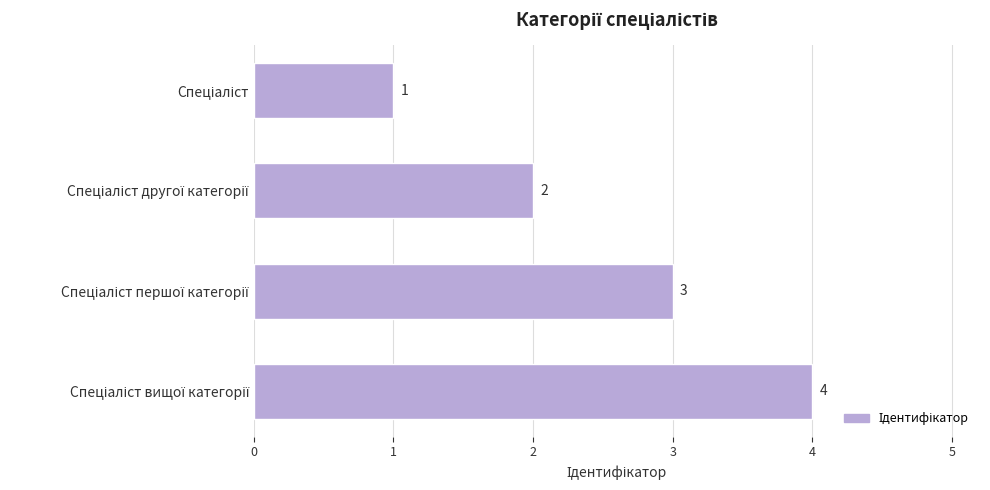

How many values are between 2 and 4?

3